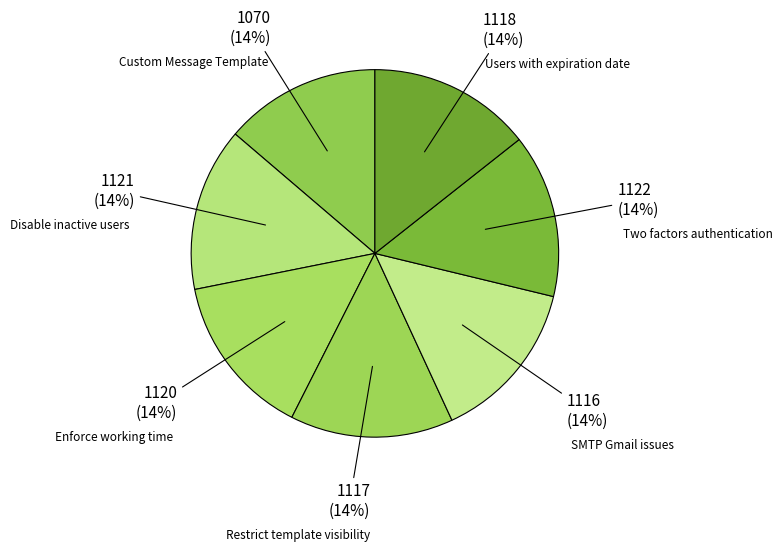

Which category has the smallest portion of the pie?

Custom Message Template